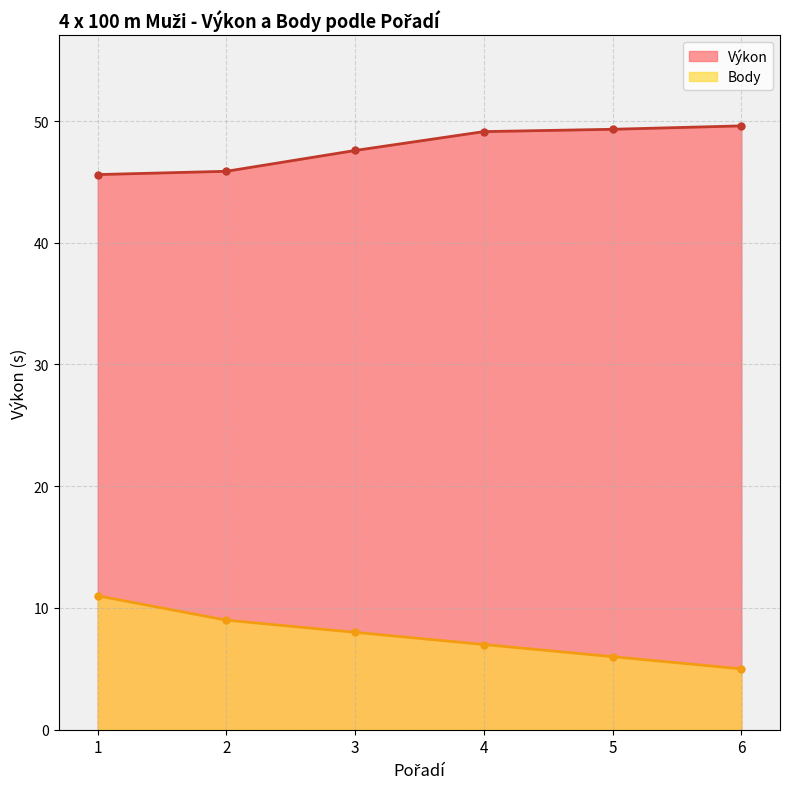

The Výkon series shows 66.9 at 6. True or false?

False